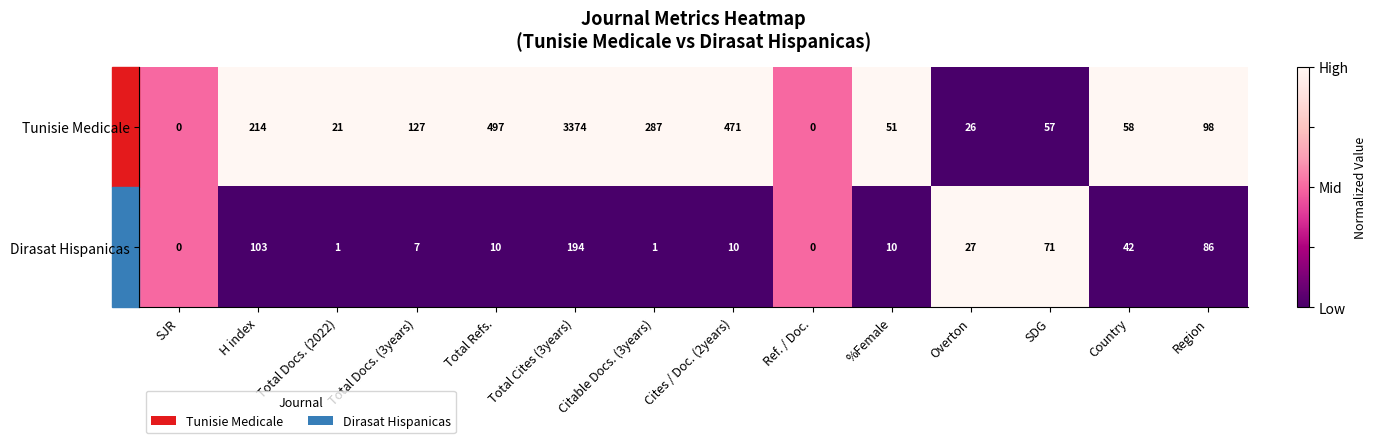

What is the sum of the Tunisie Medicale values at Total Docs. (3years) and Overton?

153